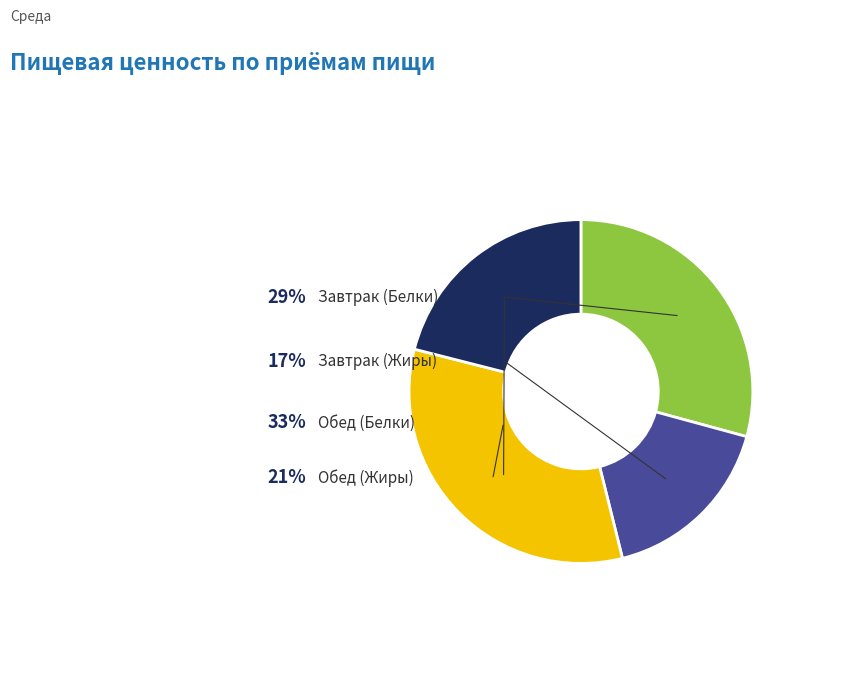

Is it true that Обед (Белки) is 33% of the pie?

True